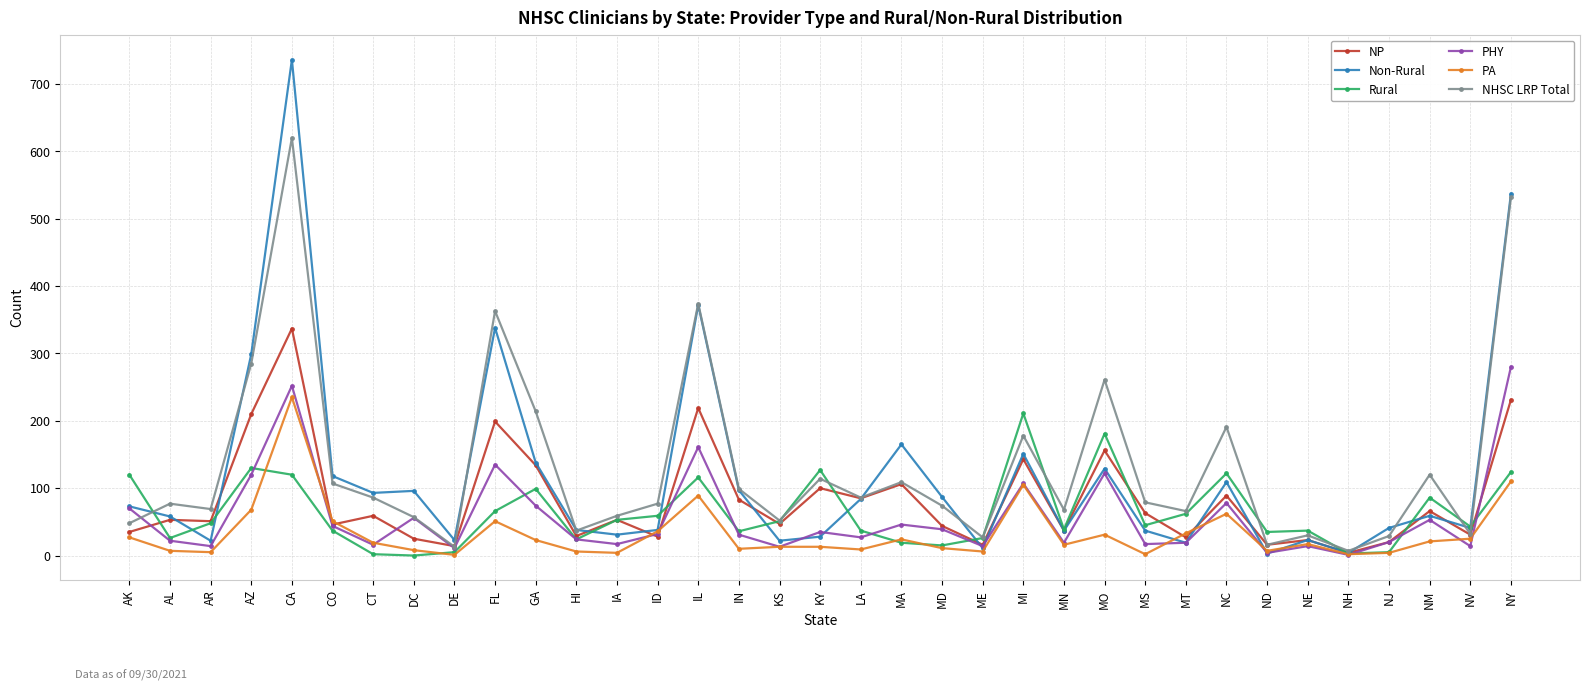

Is this an area chart (filled region under the line)?

No